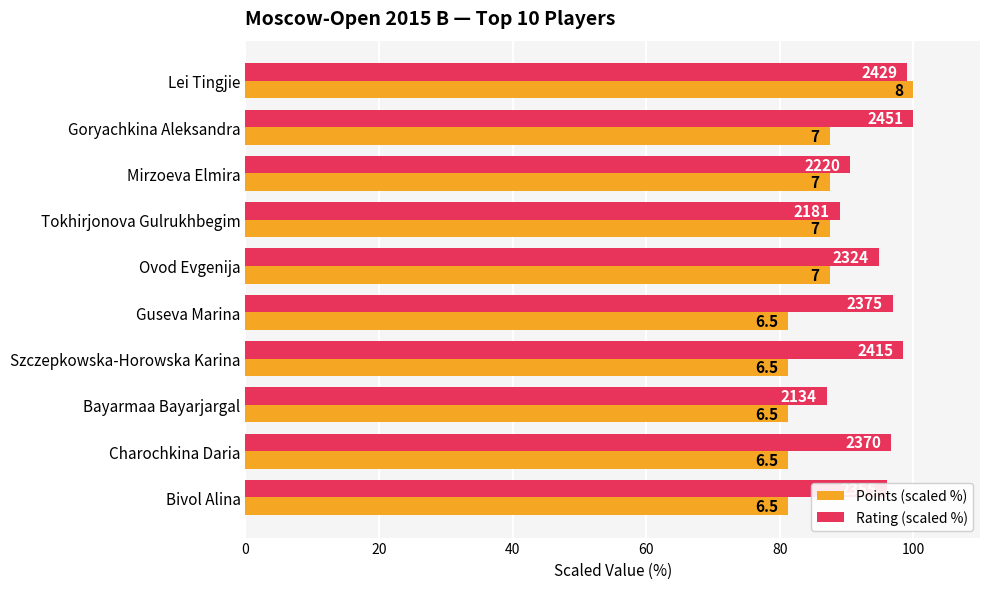

What are all the series names shown in the legend?

Points (scaled %), Rating (scaled %)